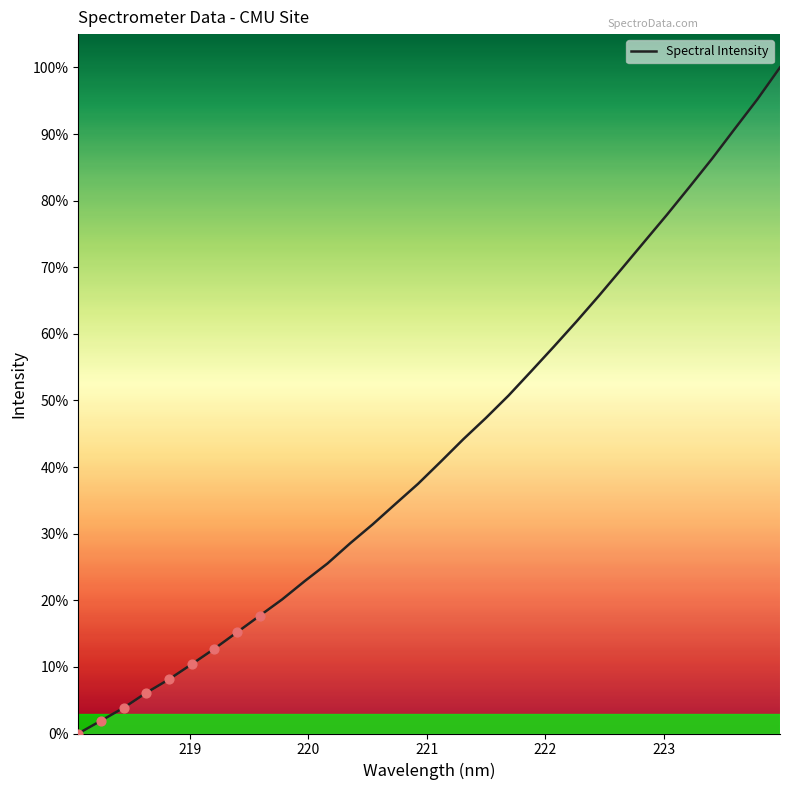

What is the difference between the maximum and minimum values?

100.0